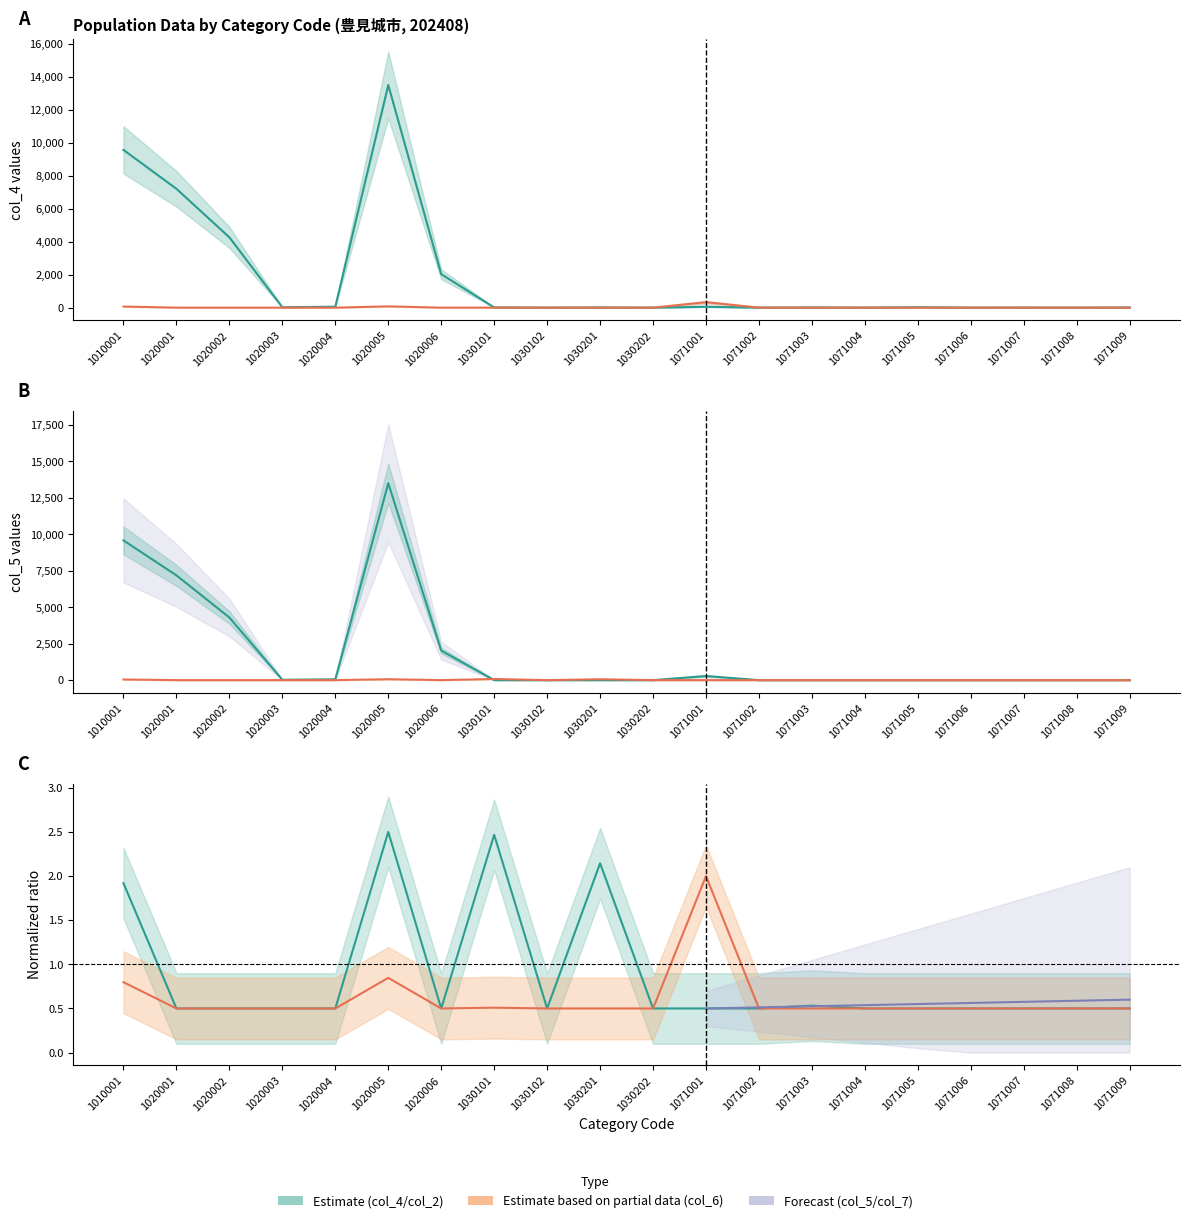

What is the highest value of the col_7 series?

77.0